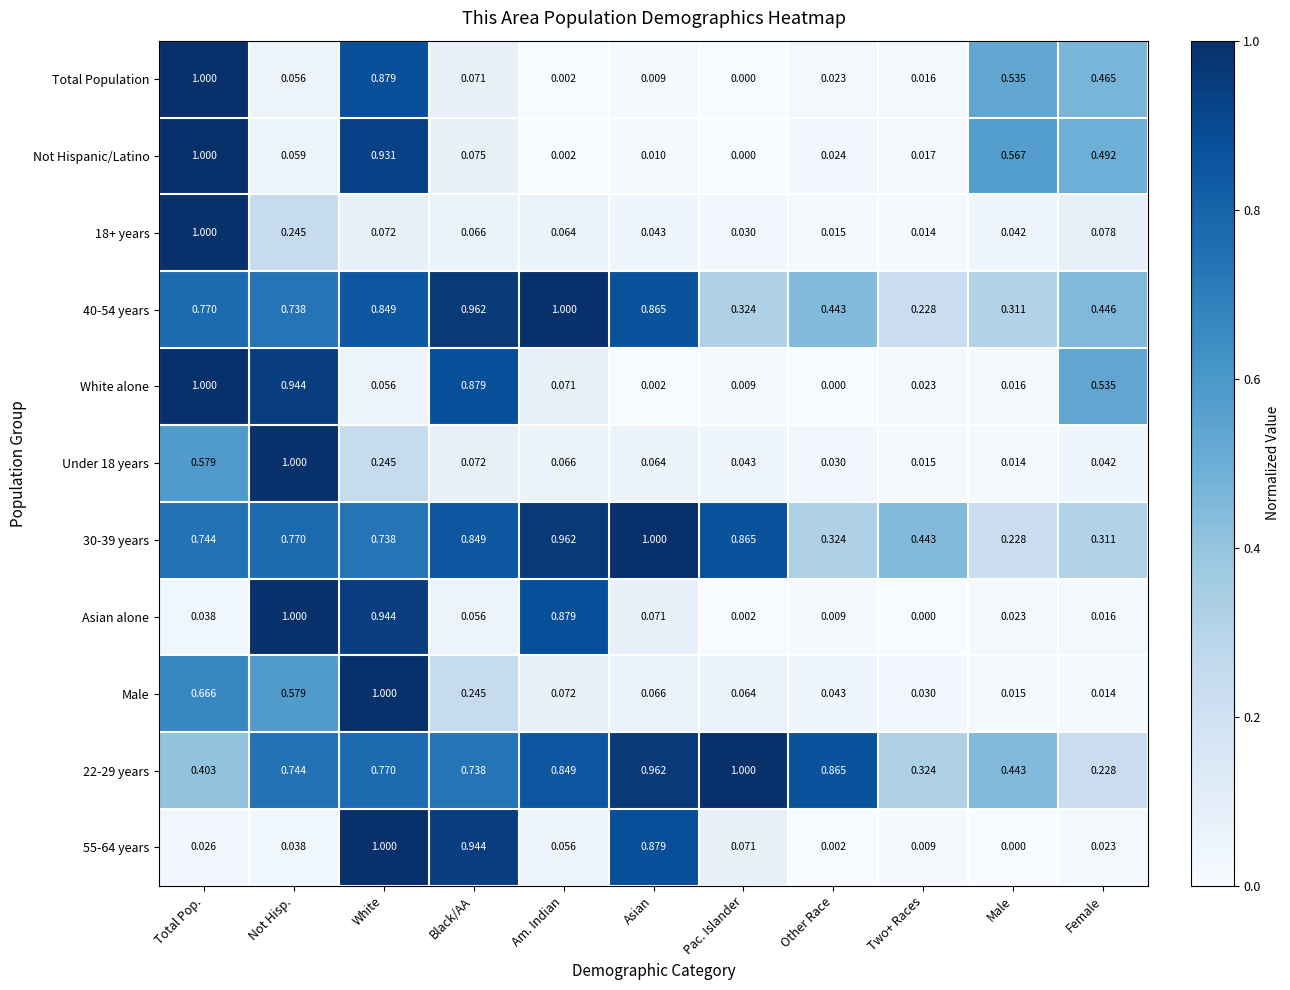

Which series changed the most between Total Pop. and Not Hisp.?

Asian alone